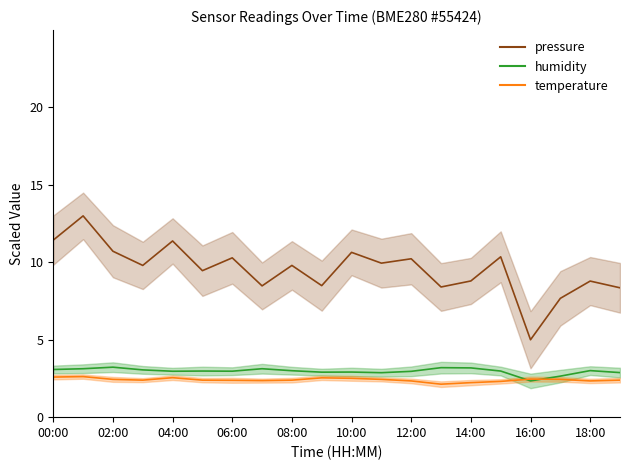

What is the label of the 10th point from the right?

10:00